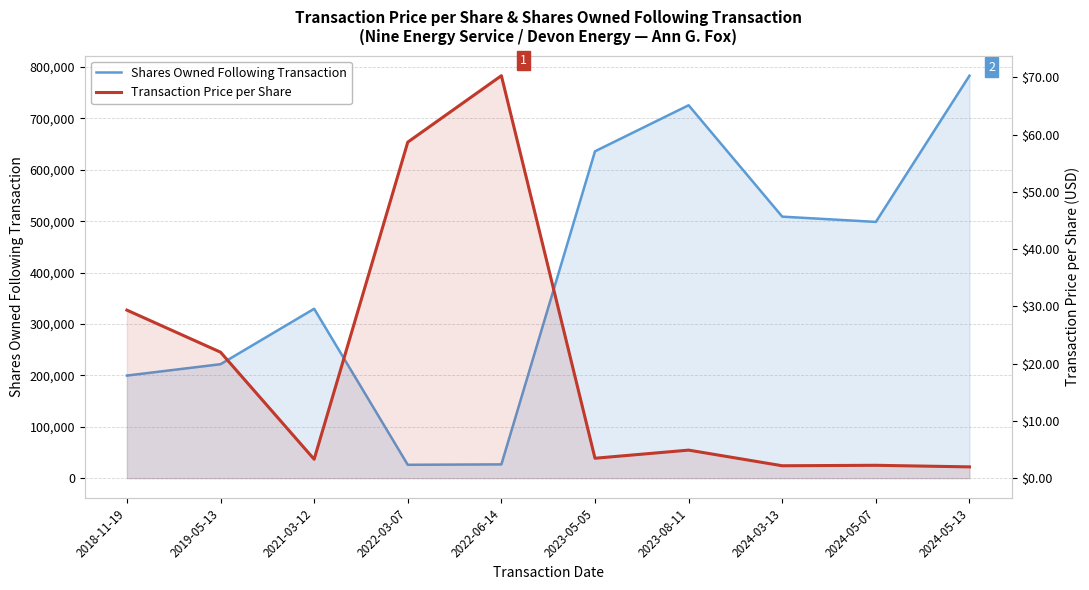

How many categories are shown in the chart?

10